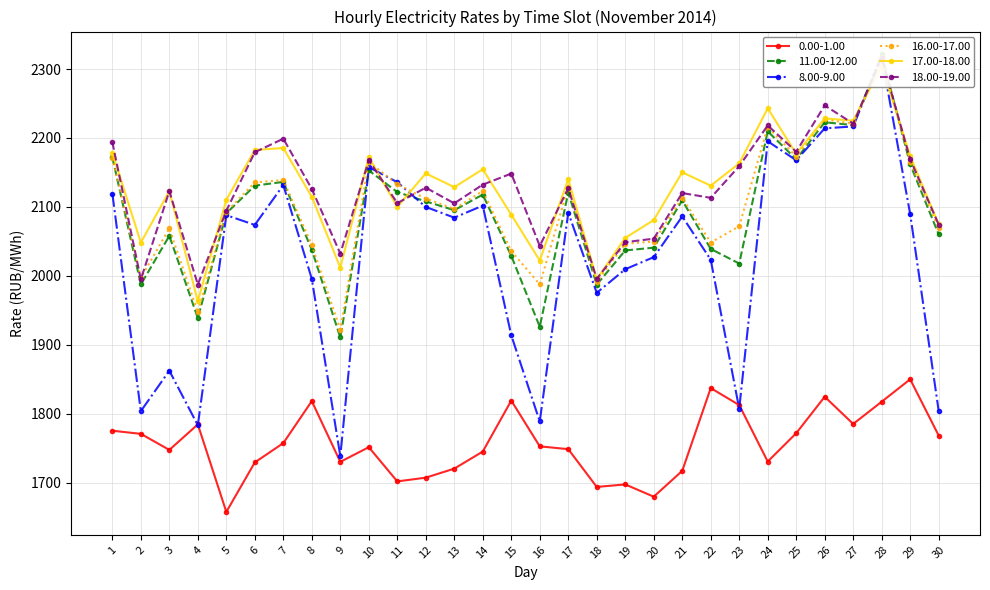

Where is 17.00-18.00 nearest to the value 2133?

22